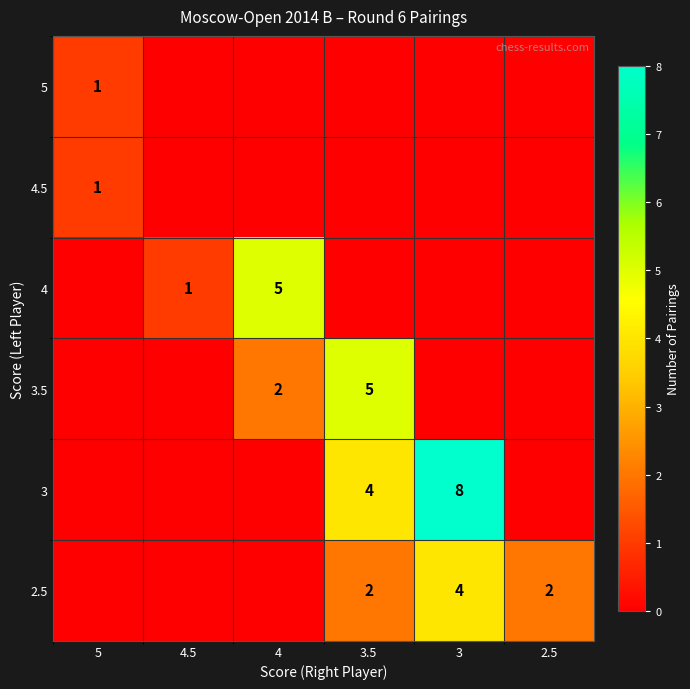

What is the spread (max minus min) of values at 4.5?

1